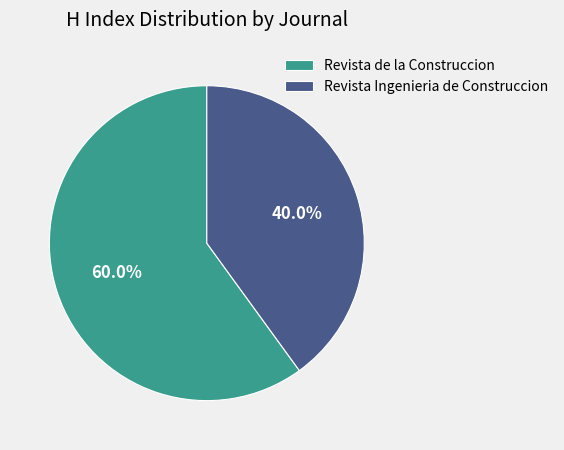

What is the smallest slice in the pie chart?

Revista Ingenieria de Construccion